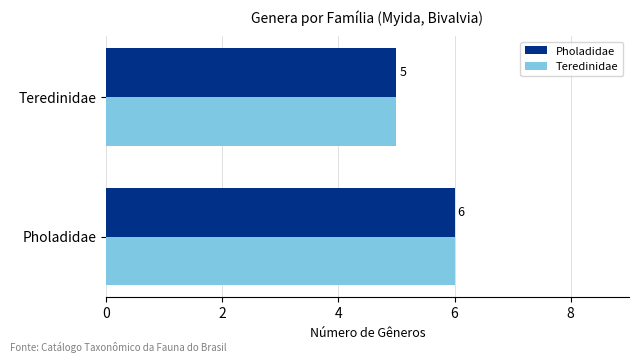

What is the maximum value shown in the chart?

6